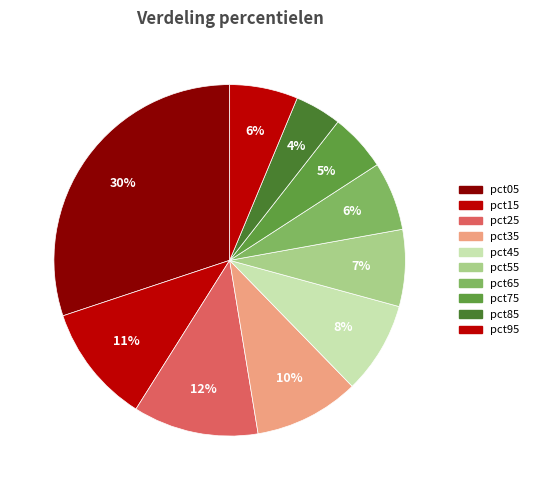

Do pct05 and pct55 together represent more than half of the pie?

No